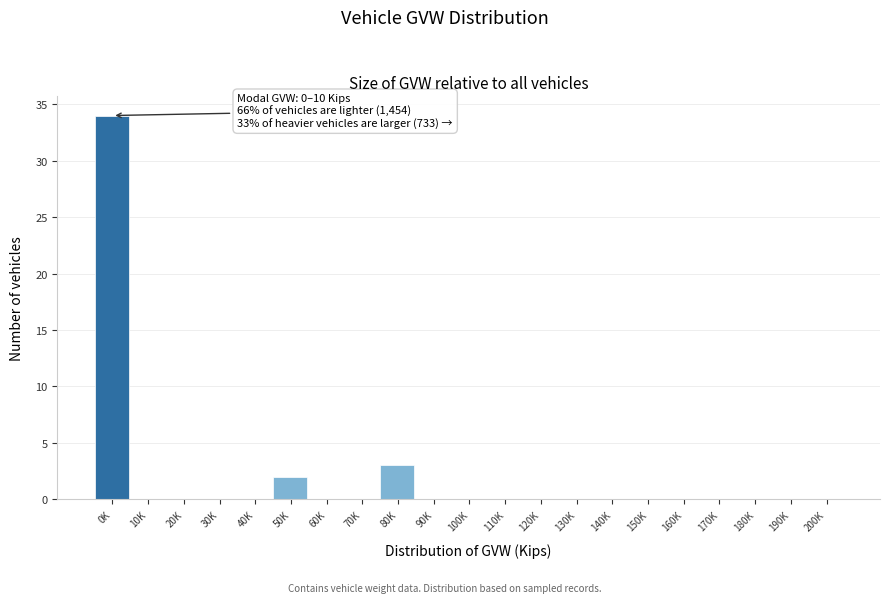

Reading left to right, transcribe all the data shown in this chart.

0K=34	10K=0	20K=0	30K=0	40K=0	50K=2	60K=0	70K=0	80K=3	90K=0	100K=0	110K=0	120K=0	130K=0	140K=0	150K=0	160K=0	170K=0	180K=0	190K=0	200K=0